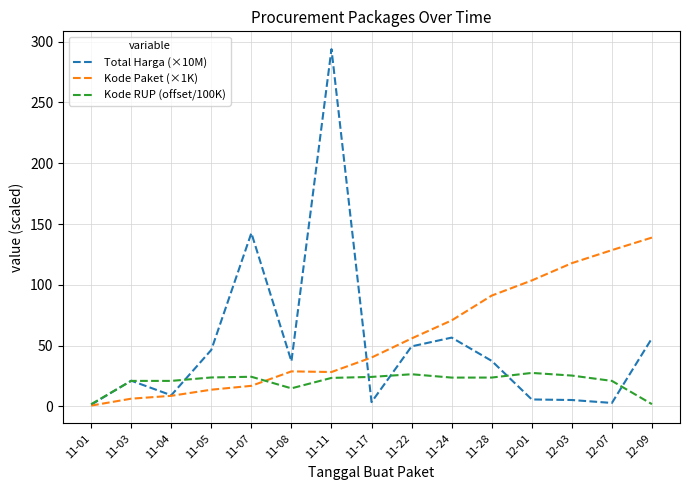

Is it true that Kode Paket (×1K) equals 8.6 at 11-04?

True